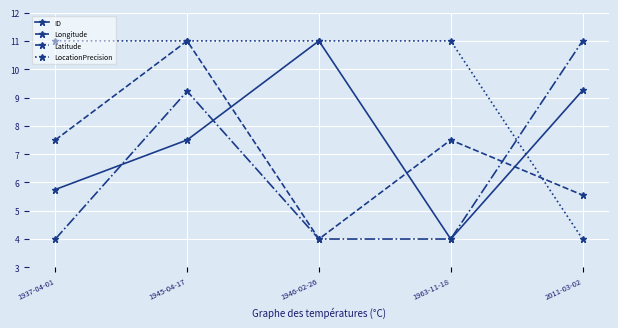

At which category does ID reach its first local valley?

1963-11-18